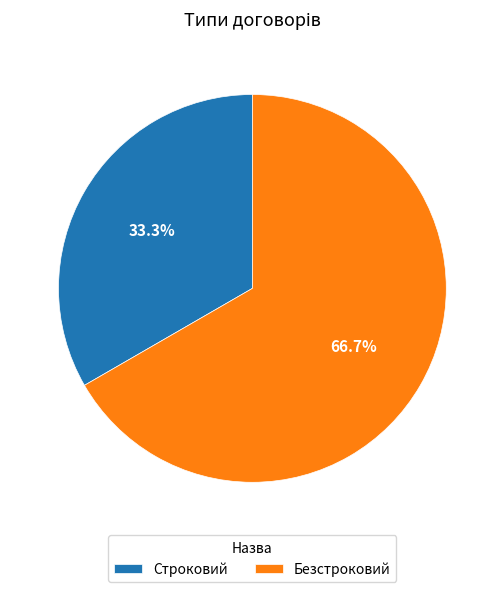

Is it true that Строковий is 25% of the pie?

False